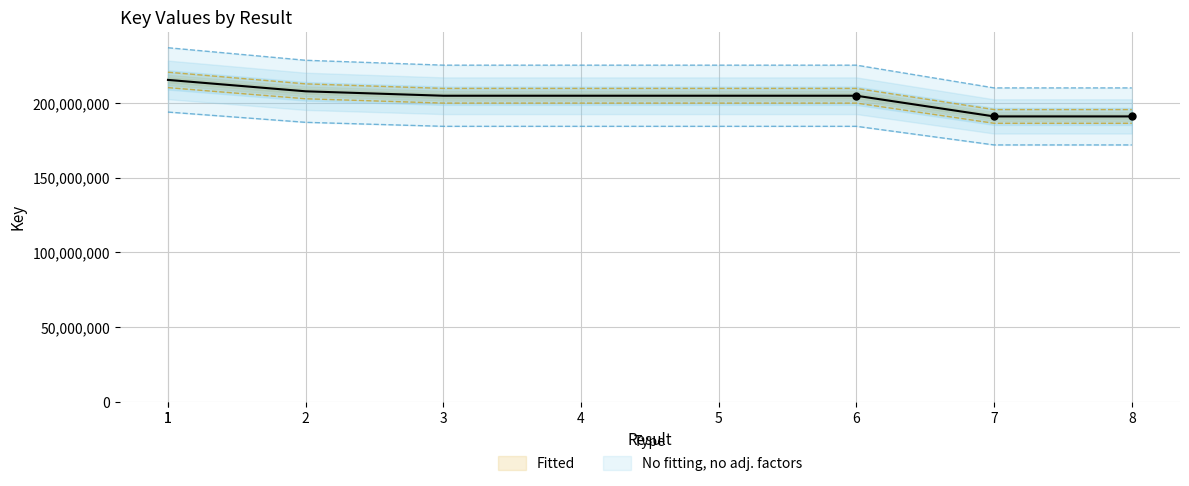

Approximately how many times larger is the value at 8 compared to 3?

0.9